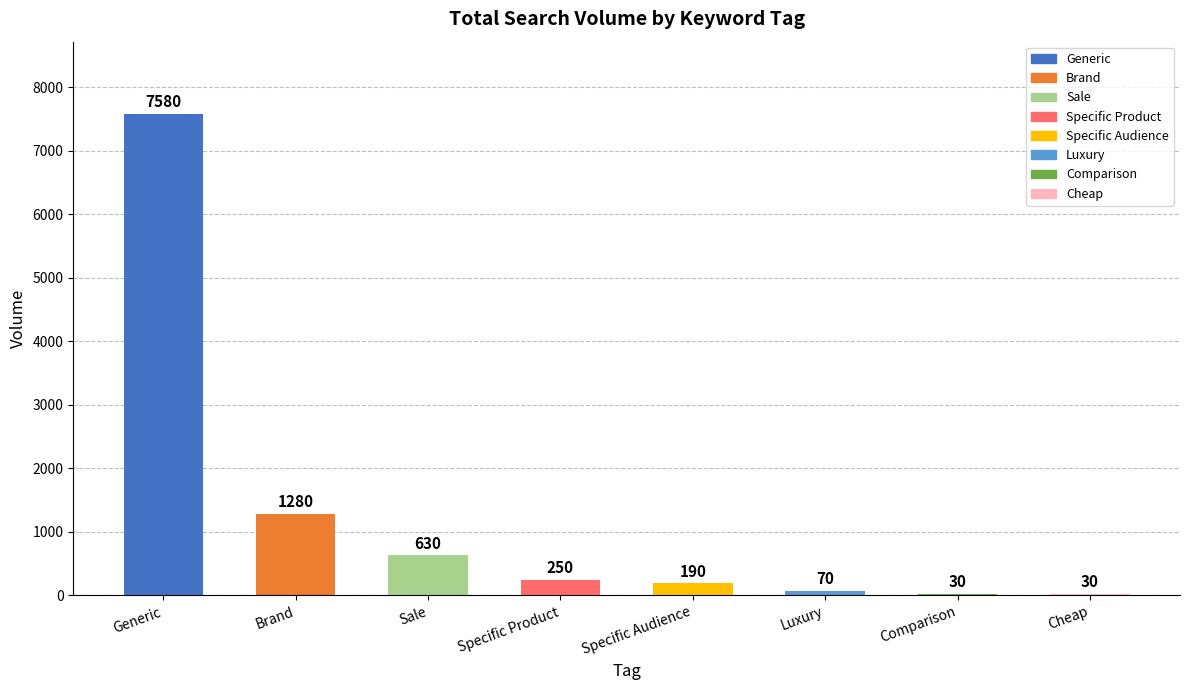

What is the difference between the maximum and minimum values?

7550